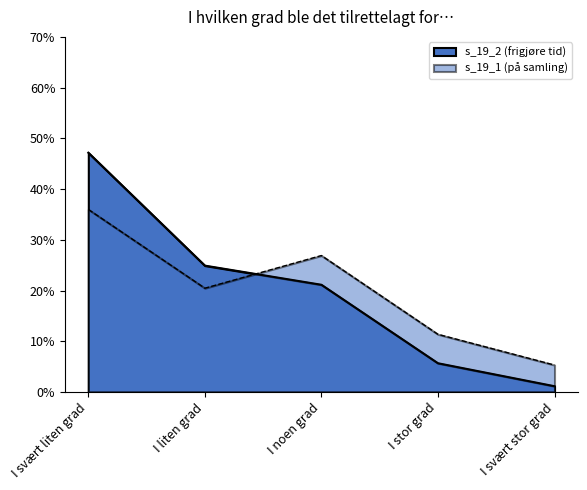

At which label does s_19_2 (frigjøre tid) reach its peak?

I svært liten grad